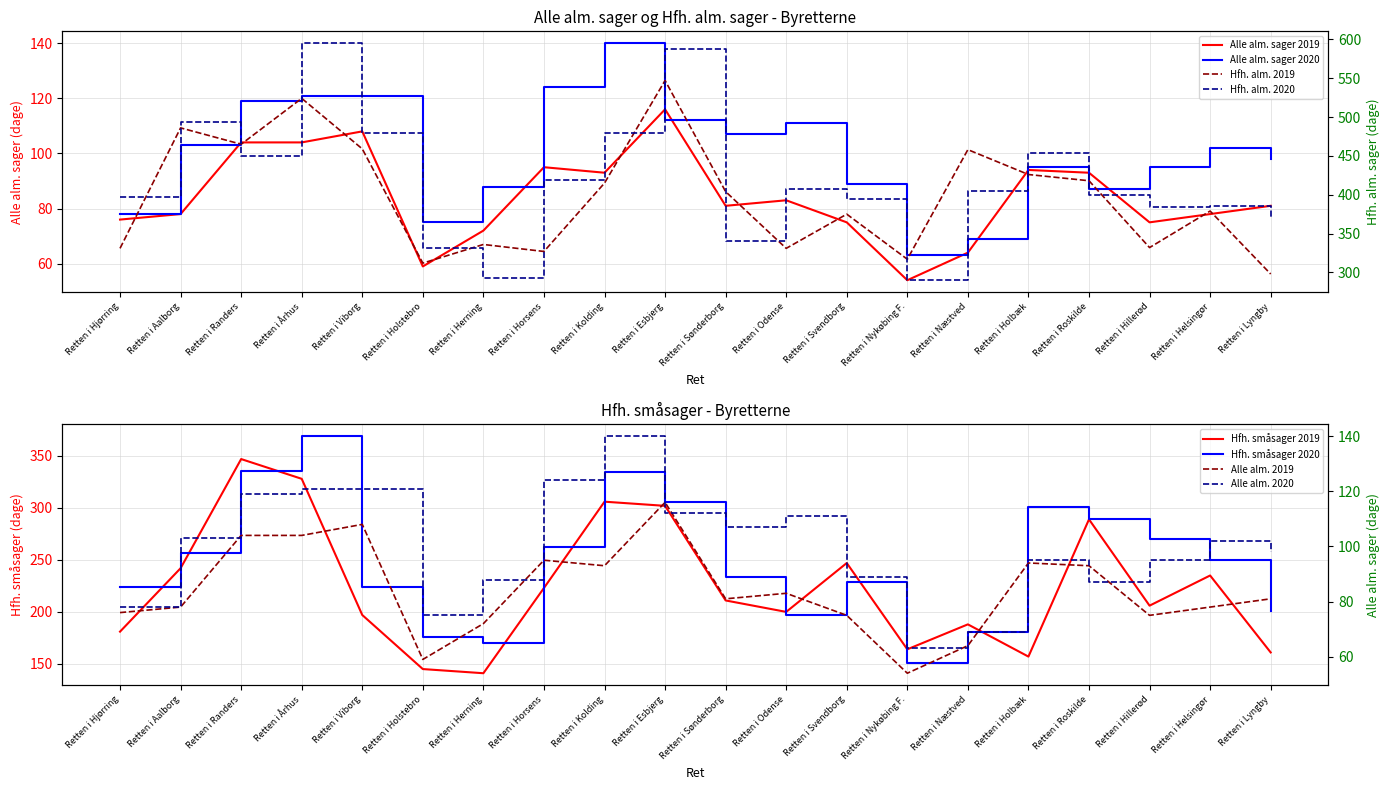

What is the total value across all series at Retten i Sønderborg?

1378